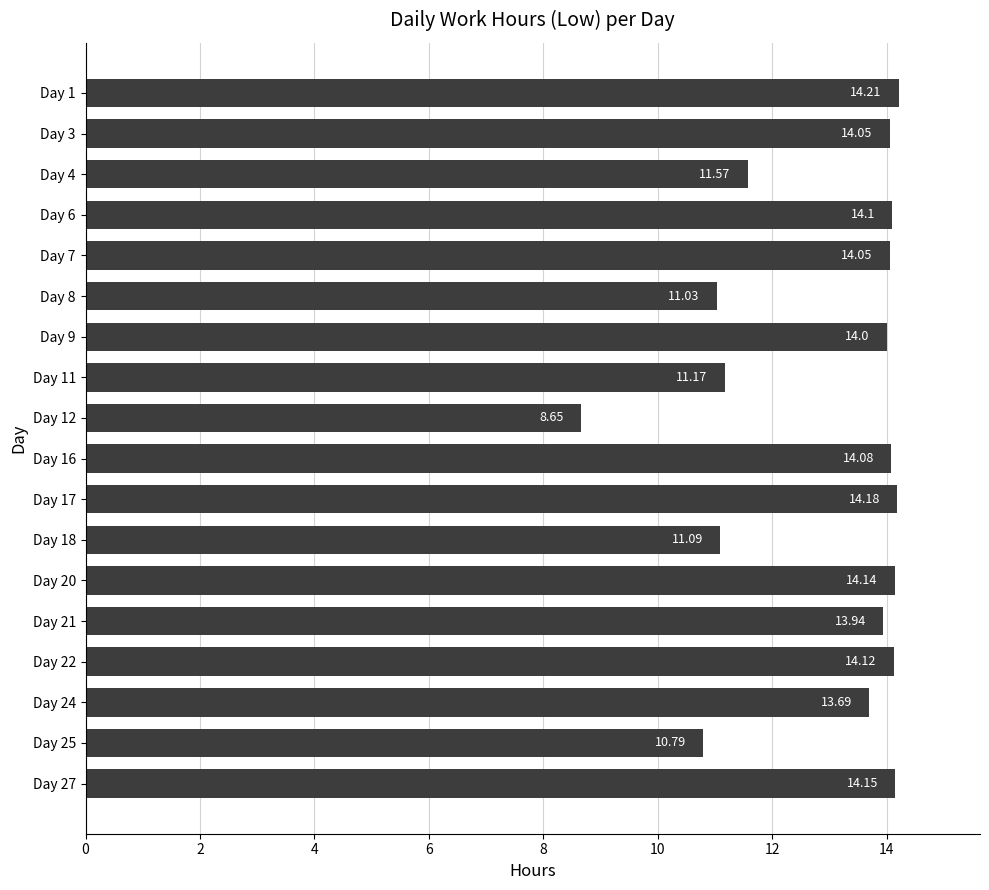

How many distinct data groups are displayed?

1